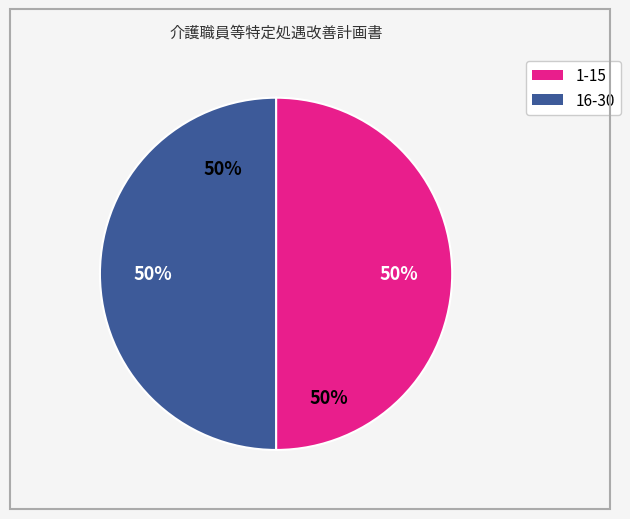

True or false: 8 accounts for 6% of the total.

False